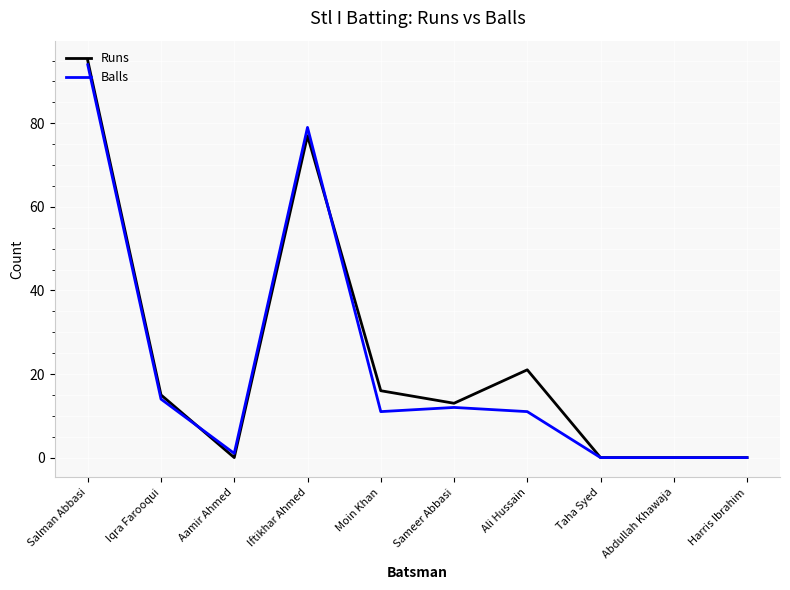

At which category is the sum across all series the highest?

Salman Abbasi